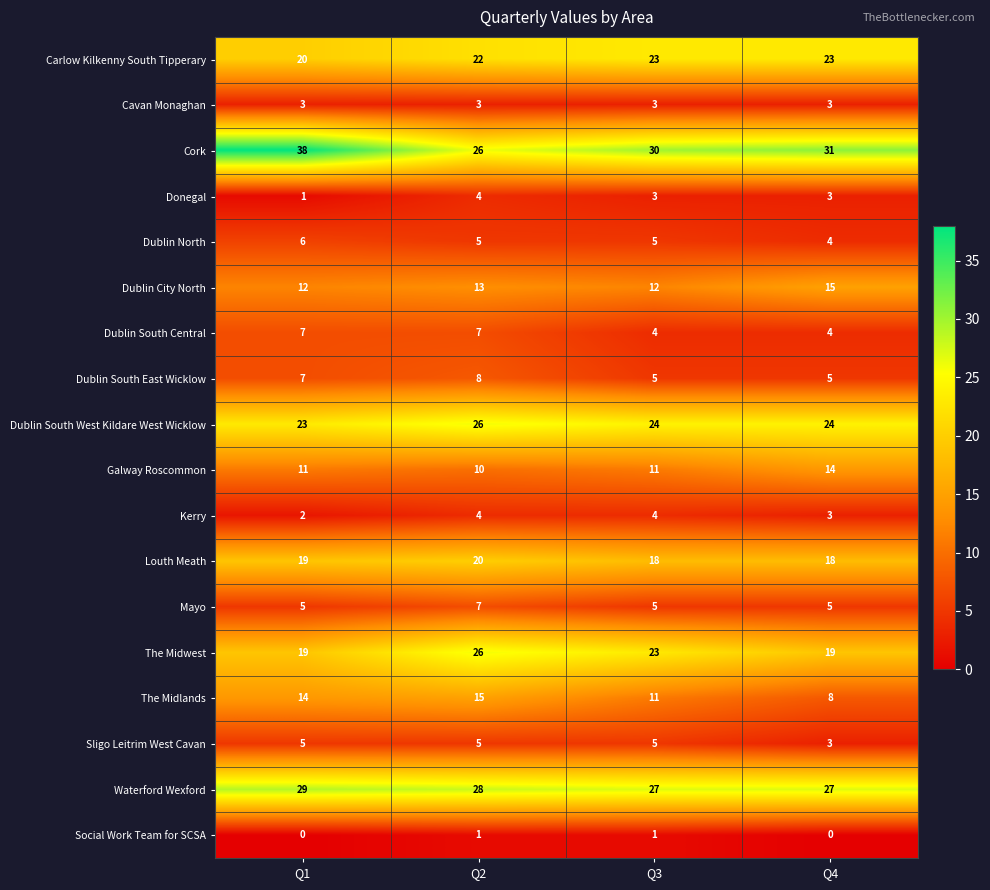

Which series changed the most between Q3 and Q4?

The Midwest